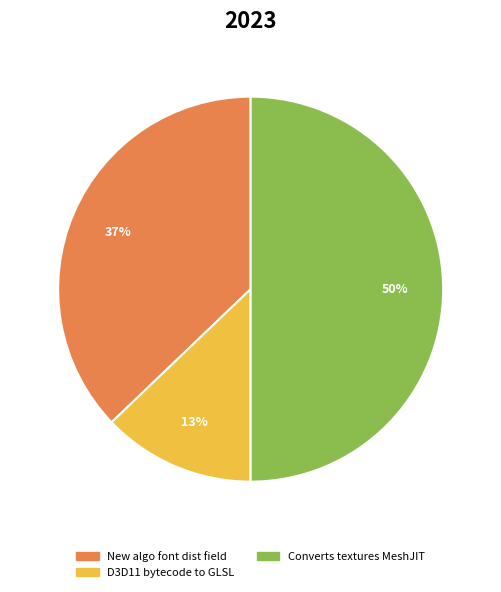

How many segments does this pie chart have?

3